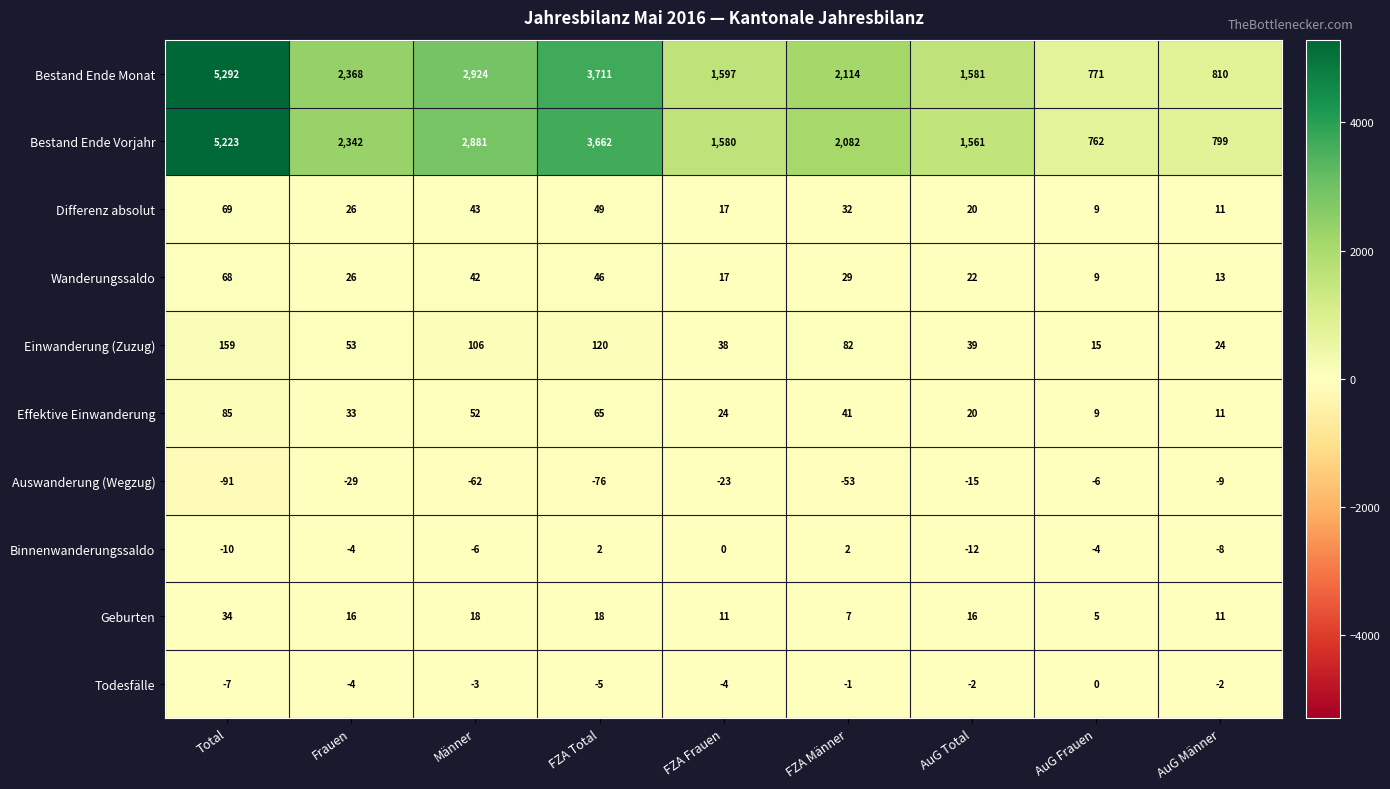

The Einwanderung (Zuzug) series shows 24 at AuG Männer. True or false?

True